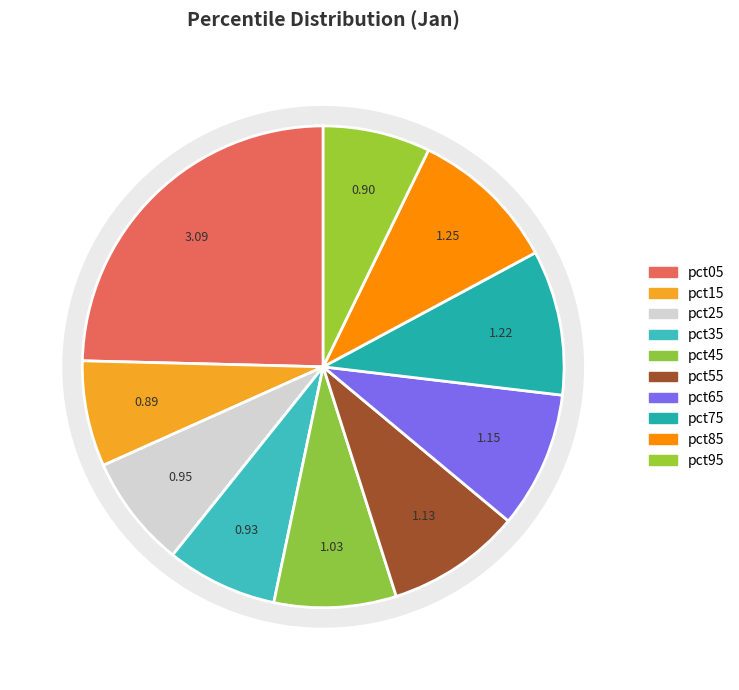

How many slices are in this pie chart?

10